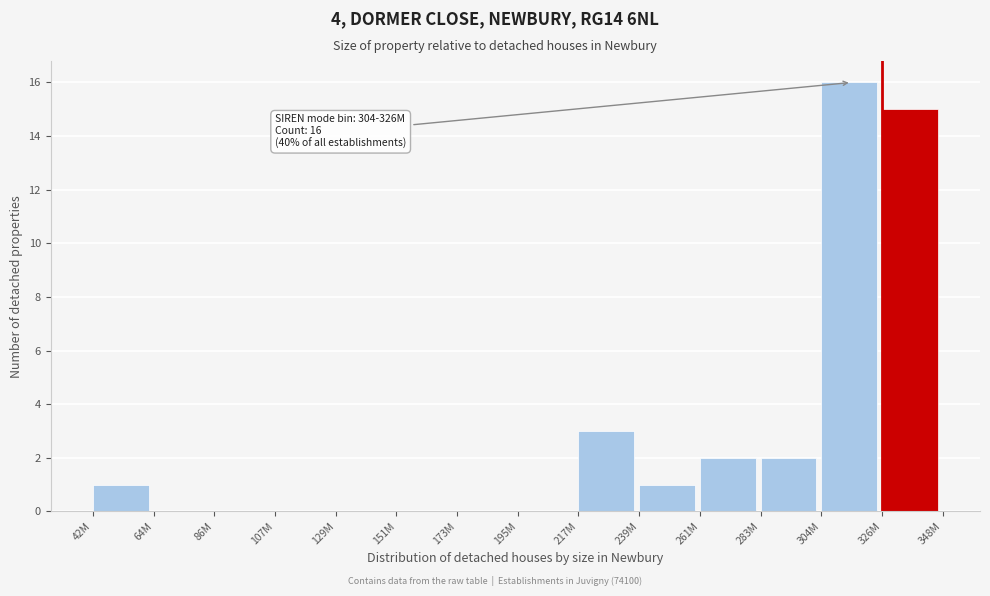

Reading left to right, list all the values displayed in this chart.

42M=1	64M=0	86M=0	107M=0	129M=0	151M=0	173M=0	195M=0	217M=3	239M=1	261M=2	283M=2	304M=16	326M=15